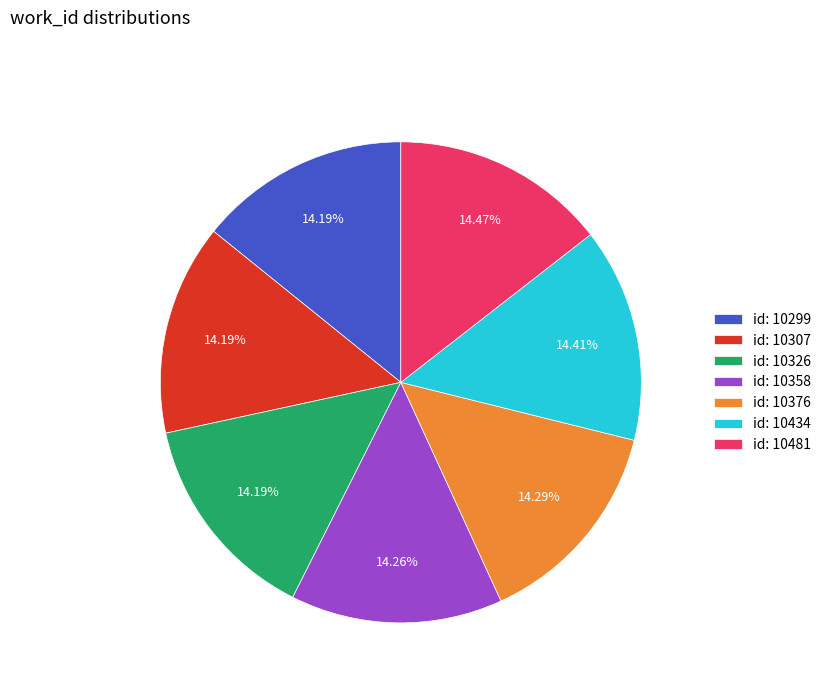

Approximately how many times larger is the value at id: 10299 compared to id: 10481?

1.0